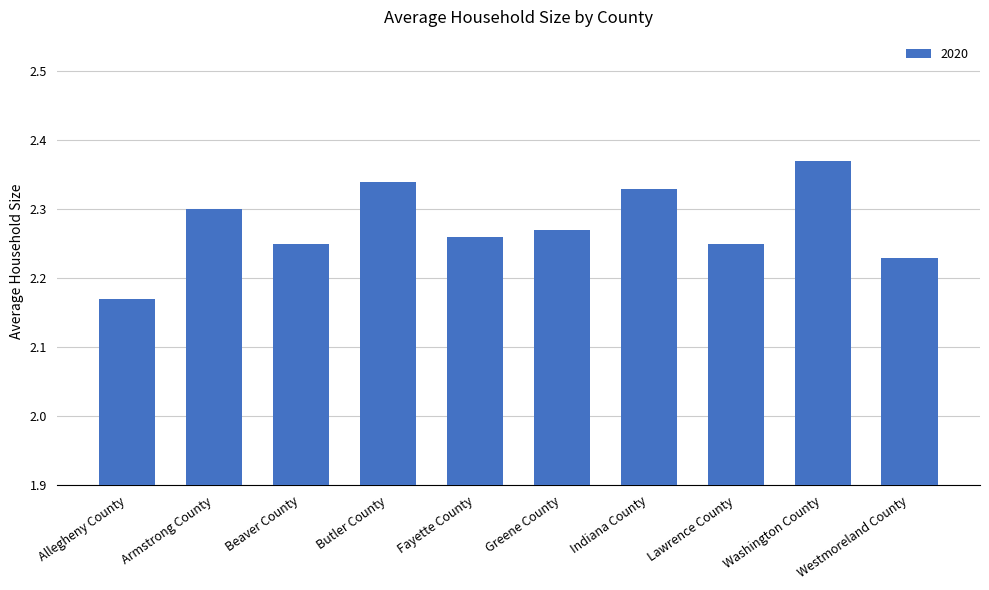

At which category does the chart reach its peak across all series?

Washington County